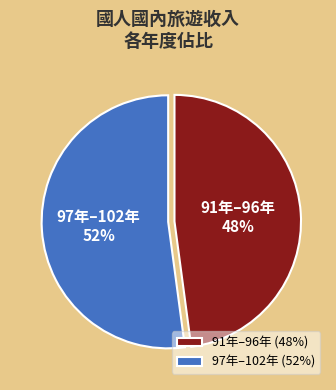

Is it true that 91年–96年 is 48% of the pie?

True